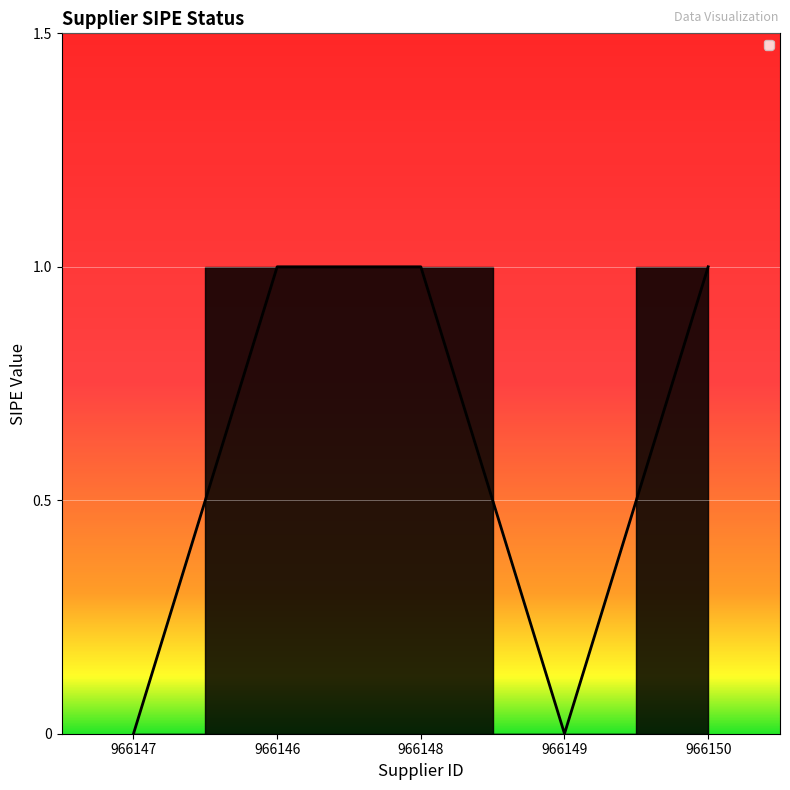

Is it true that the value at 966147 is 0?

True